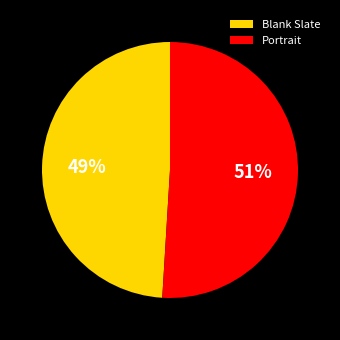

Do Portrait and Blank Slate together represent more than half of the pie?

Yes